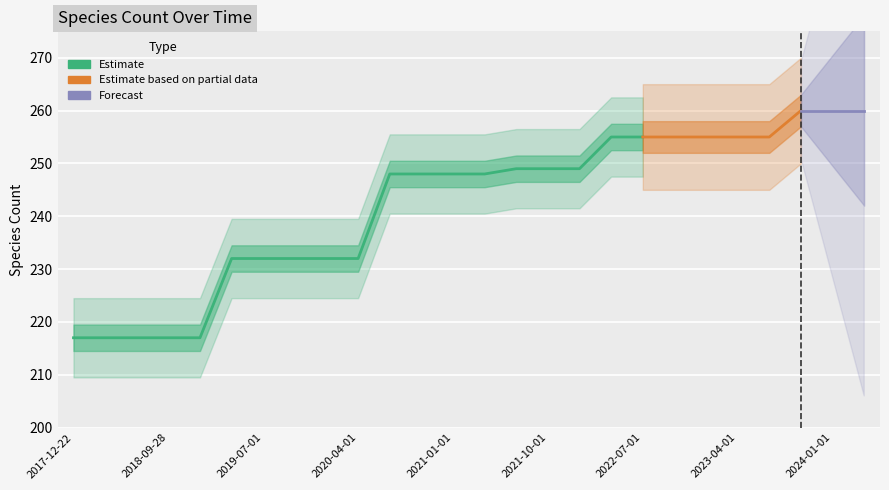

Are the bars horizontal?

No